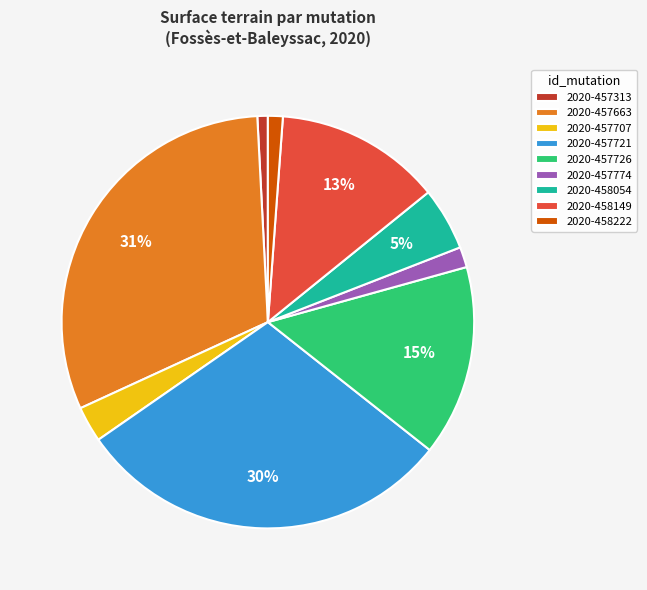

What percentage is the 2020-457726 slice, to the nearest percent?

15%